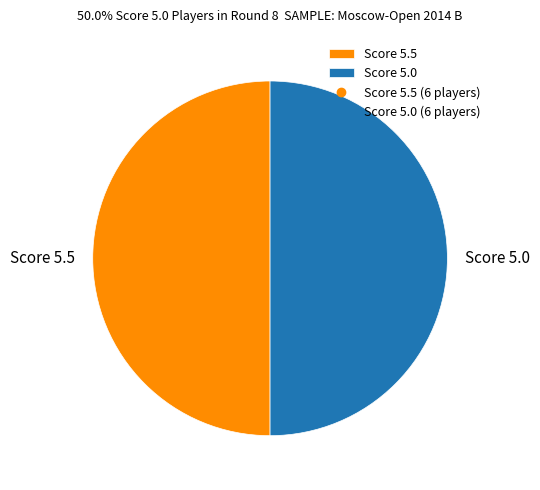

Approximately how many times larger is the value at Score 5.5 compared to Score 5.0?

1.0